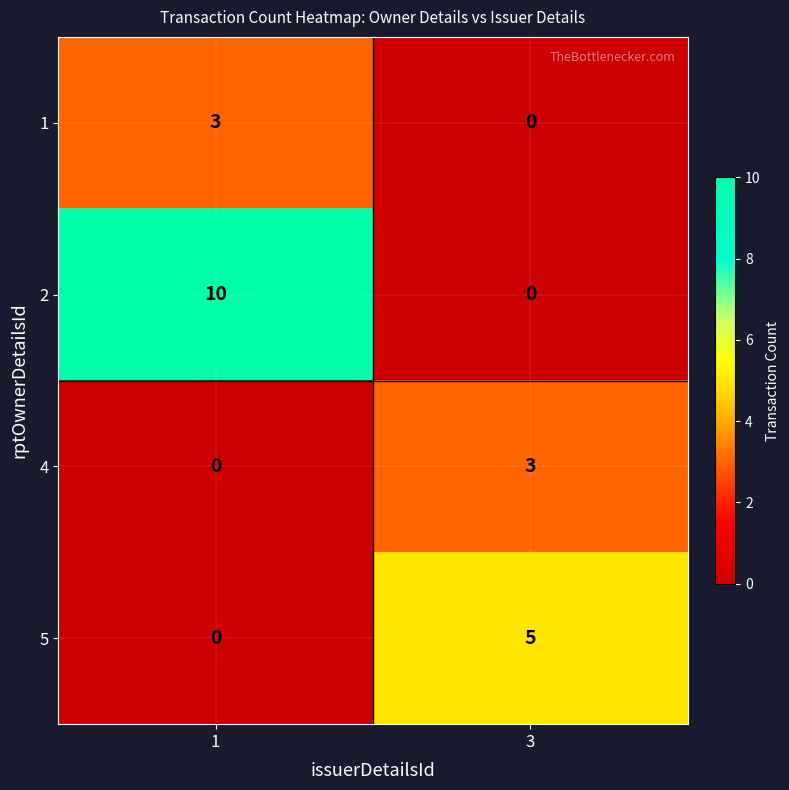

What is the maximum value for 2?

10